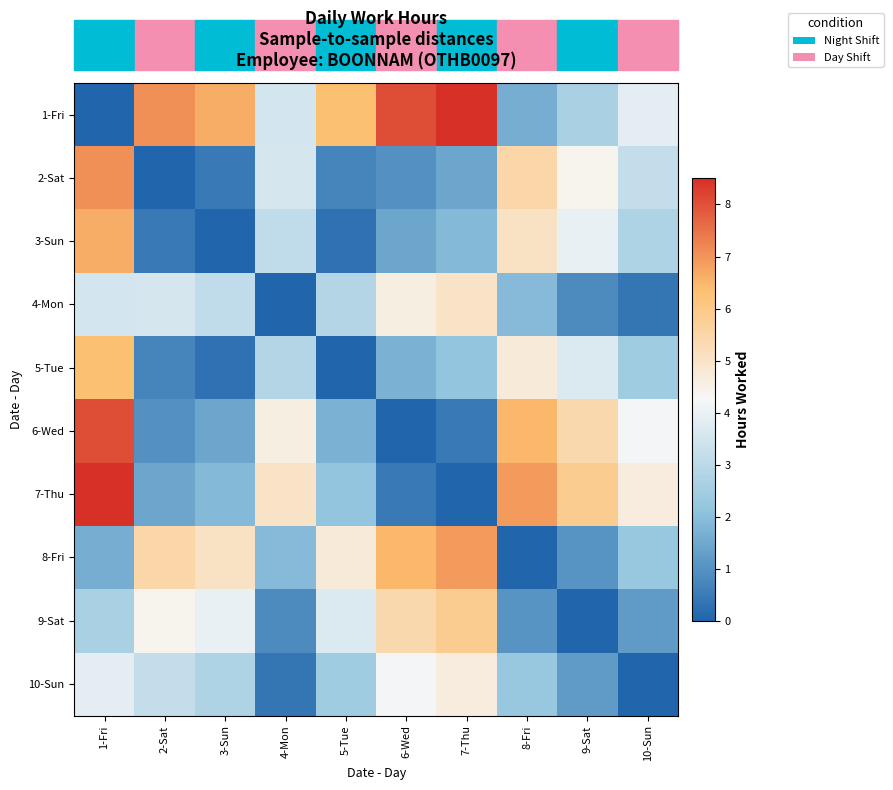

At which category does the chart reach its minimum across all series?

1-Fri